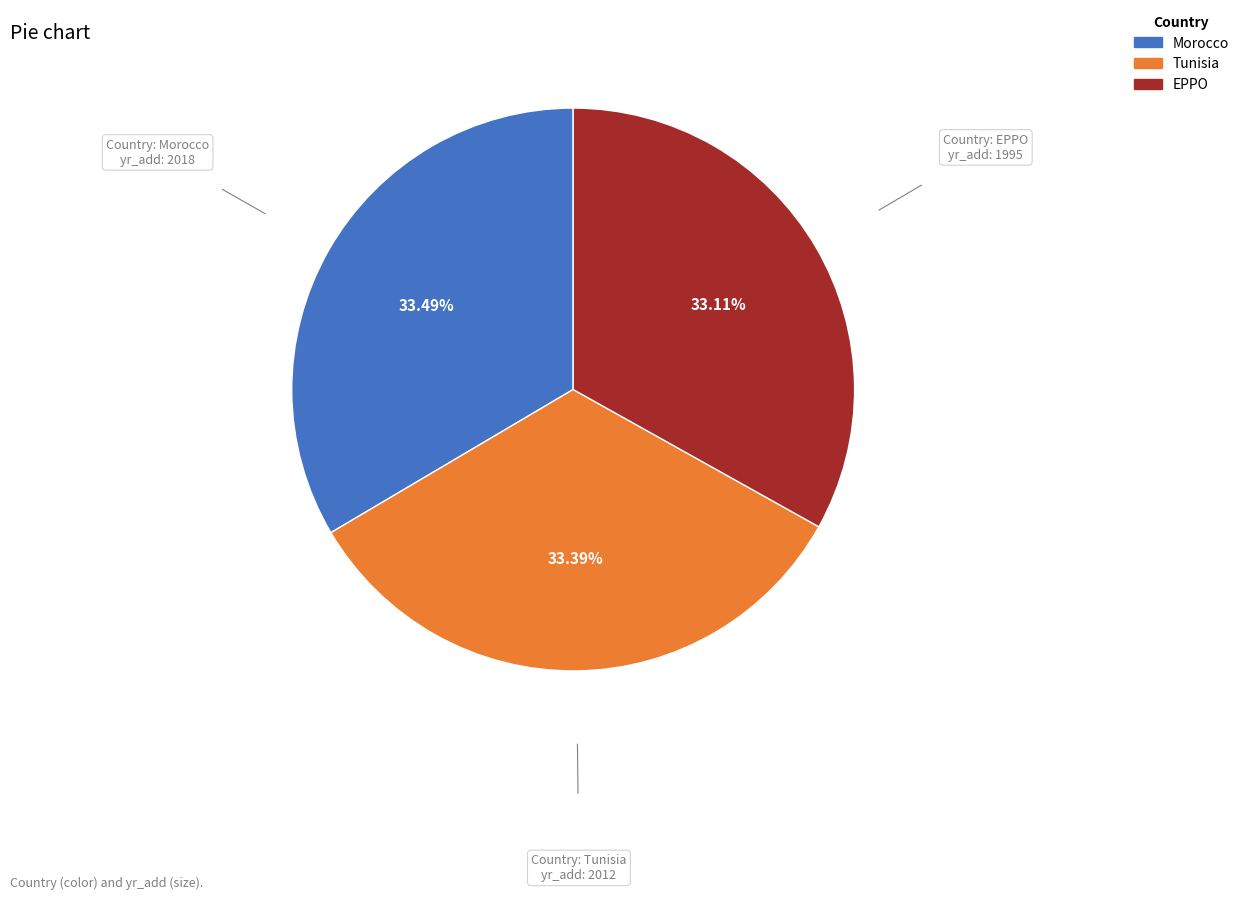

Approximately how many times larger is the value at EPPO compared to Tunisia?

1.0